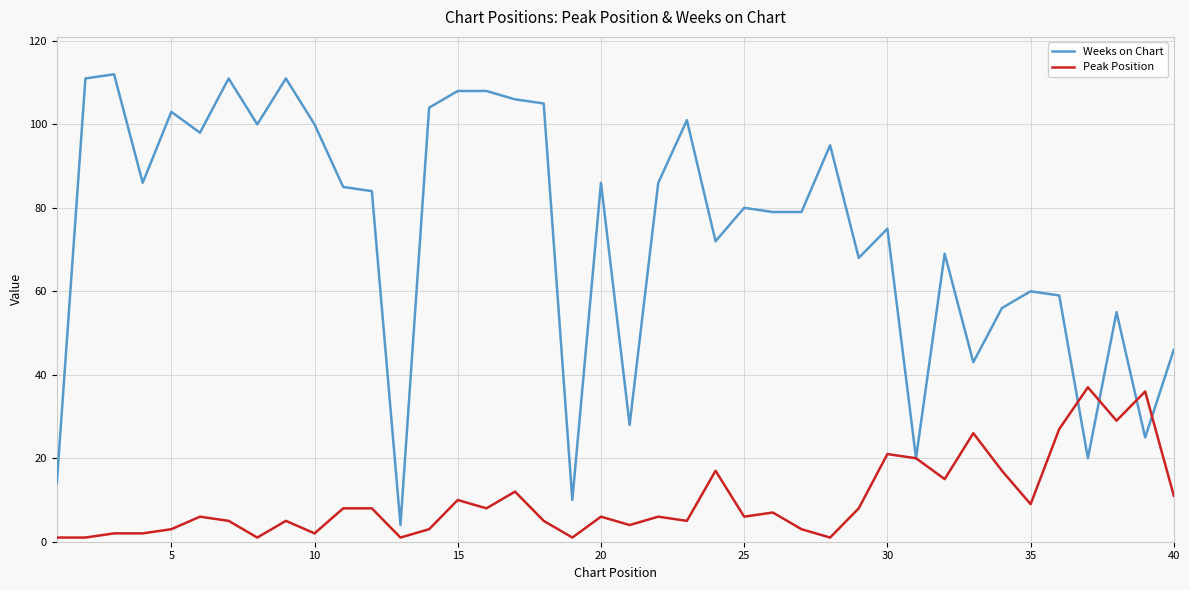

Rank the series by their average value, from highest to lowest.

Weeks on Chart, Peak Position